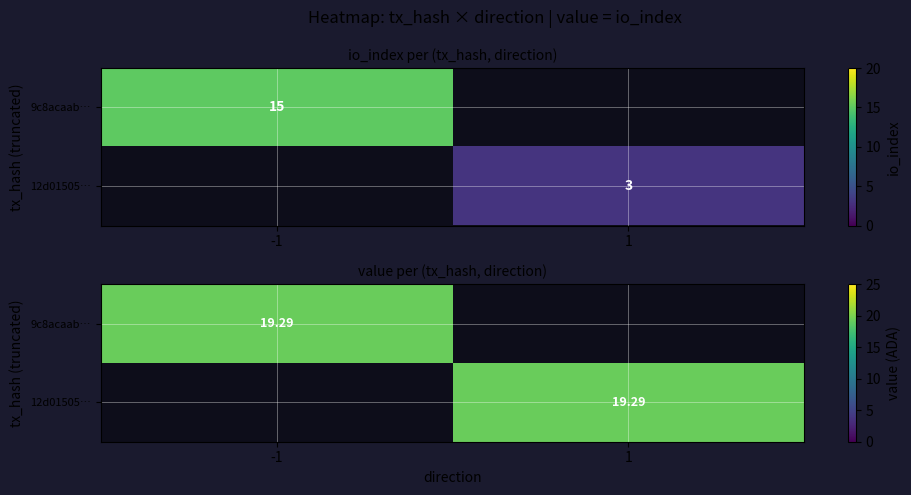

True or false: 9c8acaabb48c46548f3452be42ed9f7fcef2cd4 has a value of 0.6 at valid_mainchain.

False